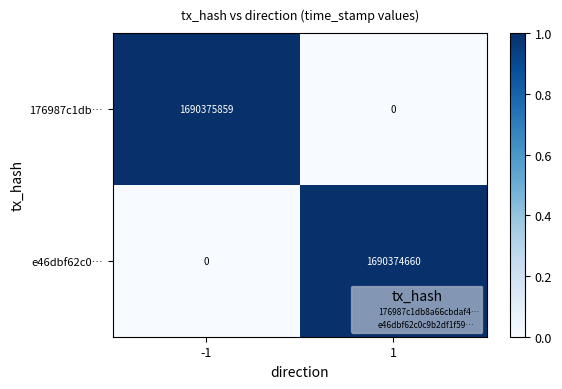

How many categories are shown in the chart?

2